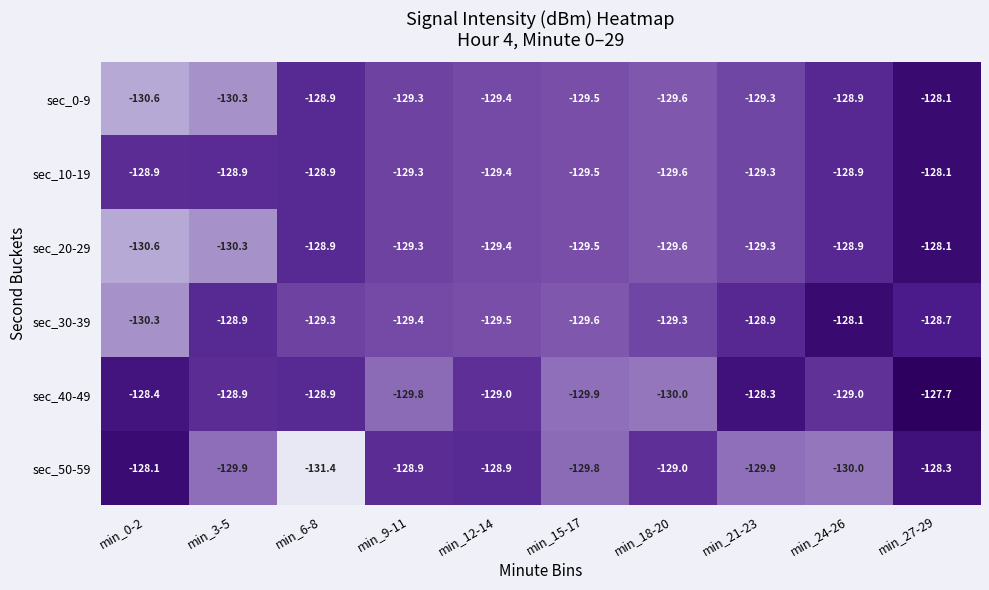

Which series changed the most between min_6-8 and min_27-29?

sec_50-59